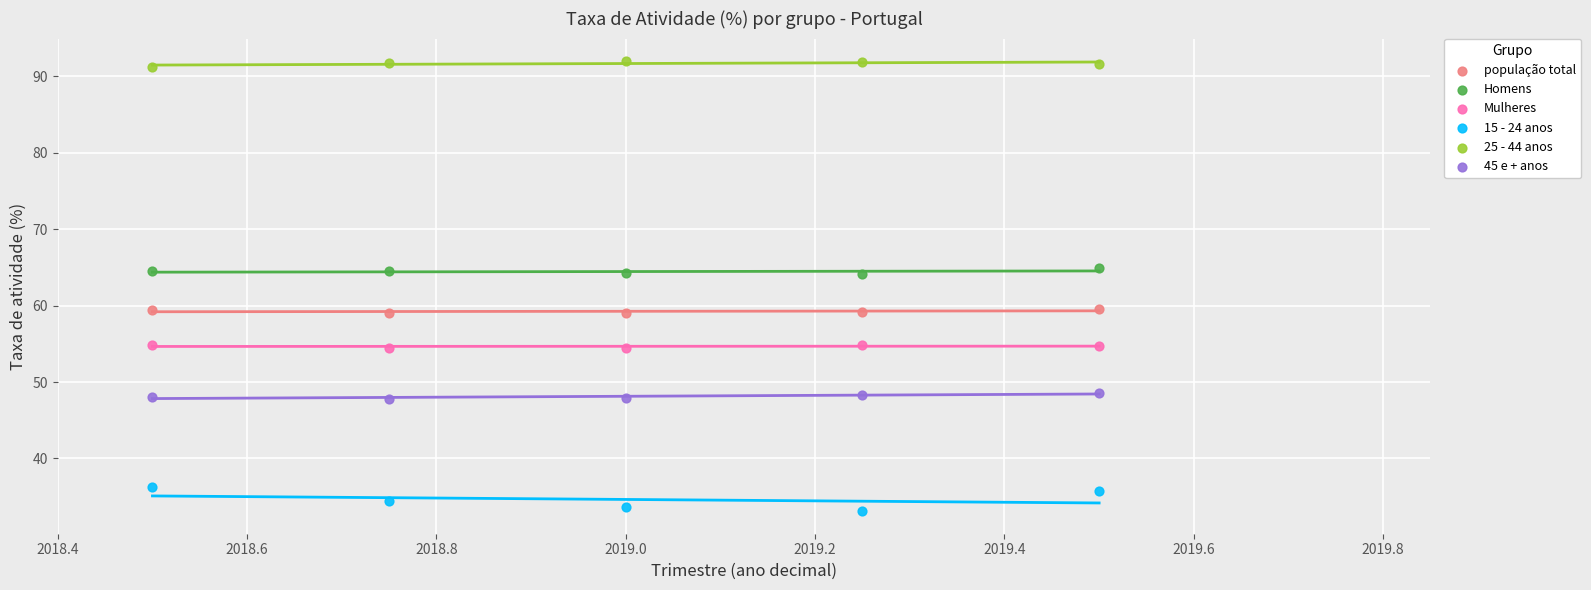

Which series contains the highest Y value?

25 - 44 anos